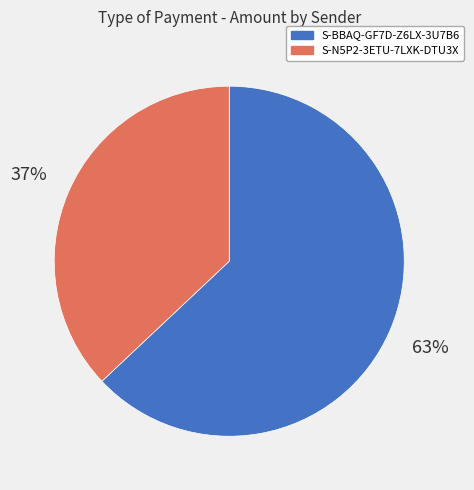

To the nearest percent, what percentage of the pie is S-N5P2-3ETU-7LXK-DTU3X?

37%